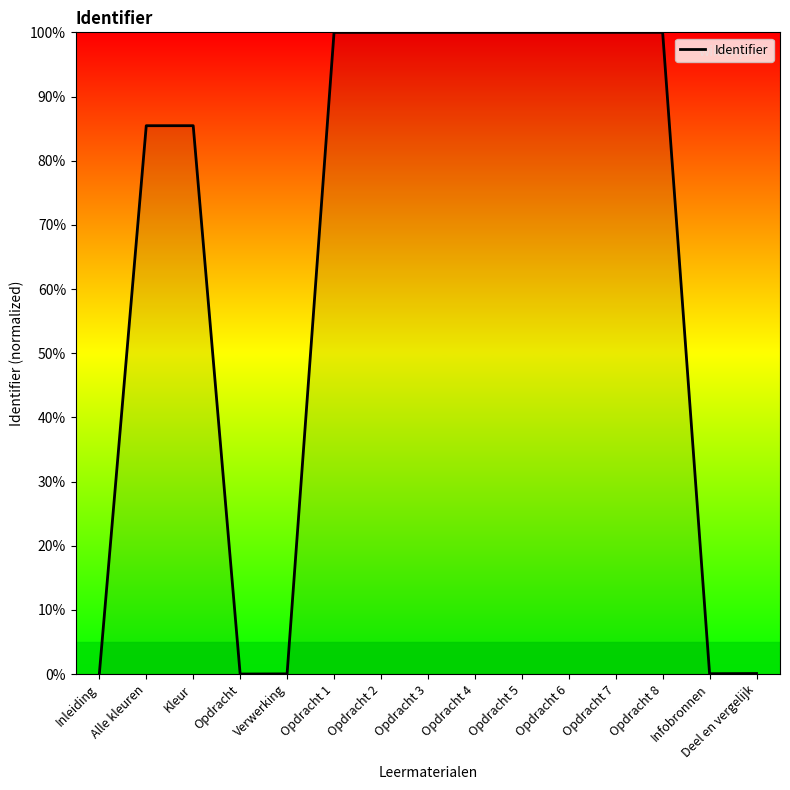

What is the greatest value displayed?

100.0